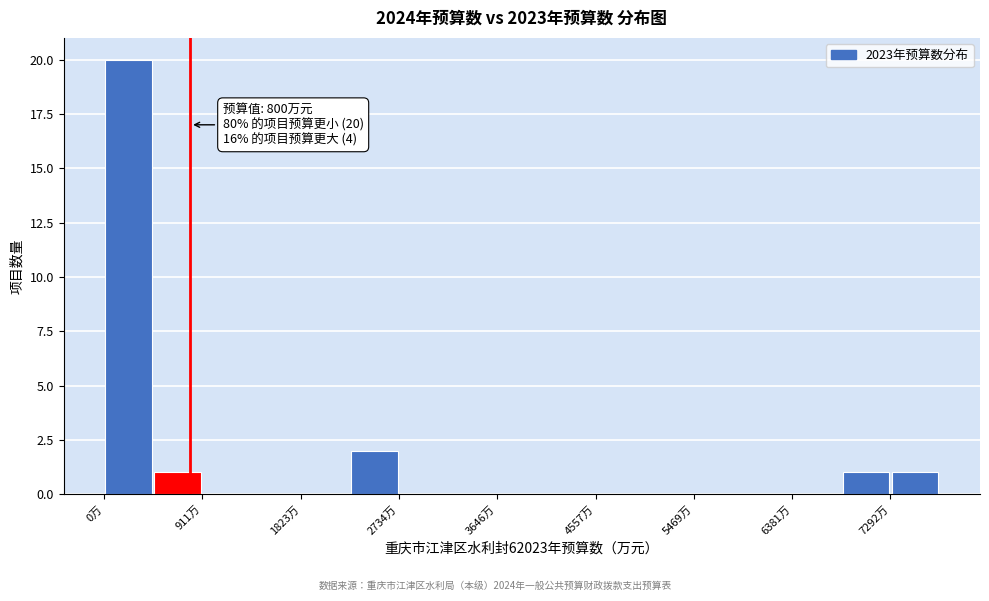

Which range on the x-axis has the tallest bar?

0 to 500